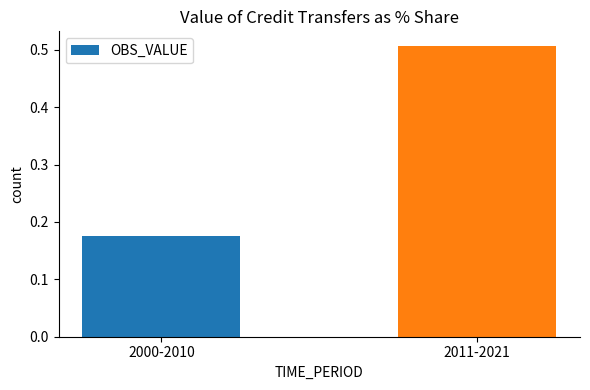

Where is the data nearest to the value 0?

2000-2010